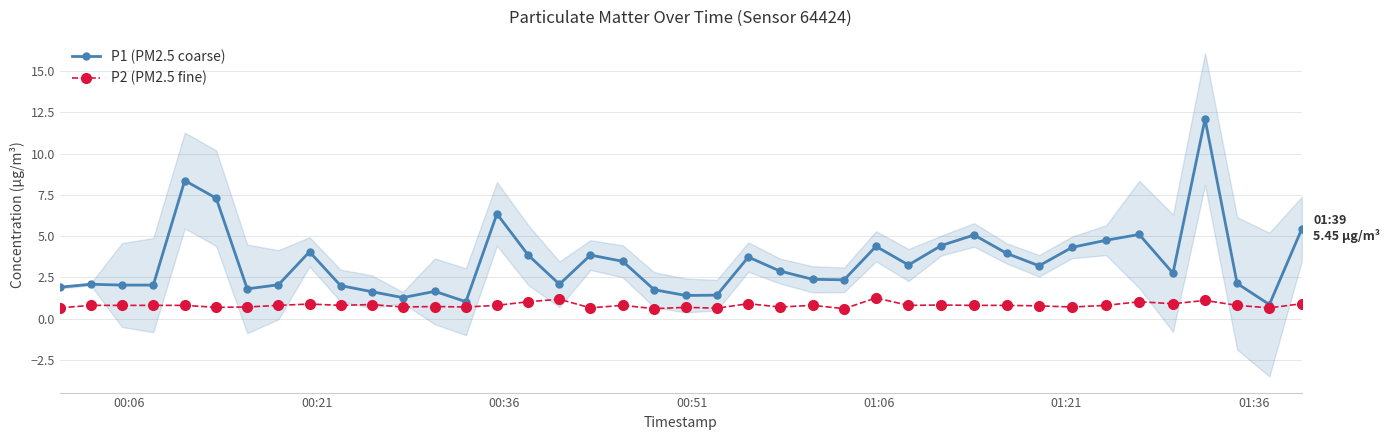

What is the minimum value for P2 (PM2.5 fine)?

0.6